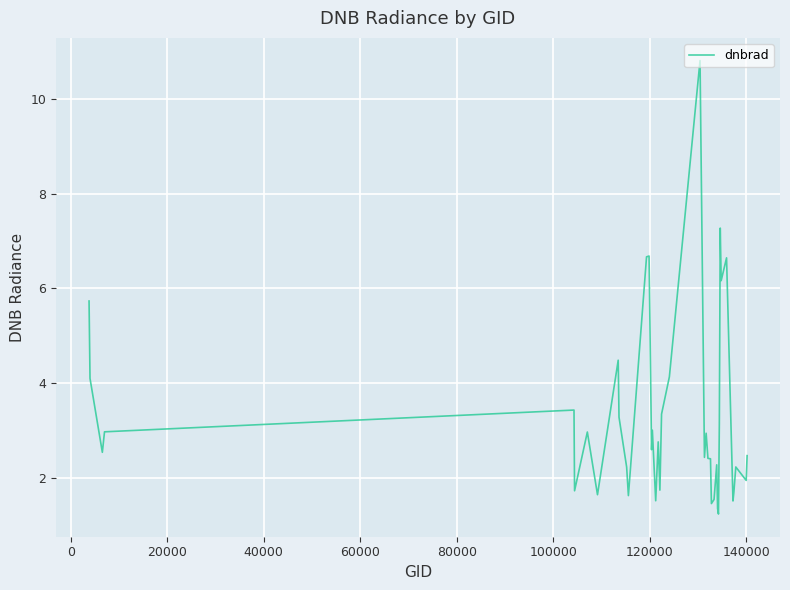

What is the difference between the maximum and minimum values?

9.6